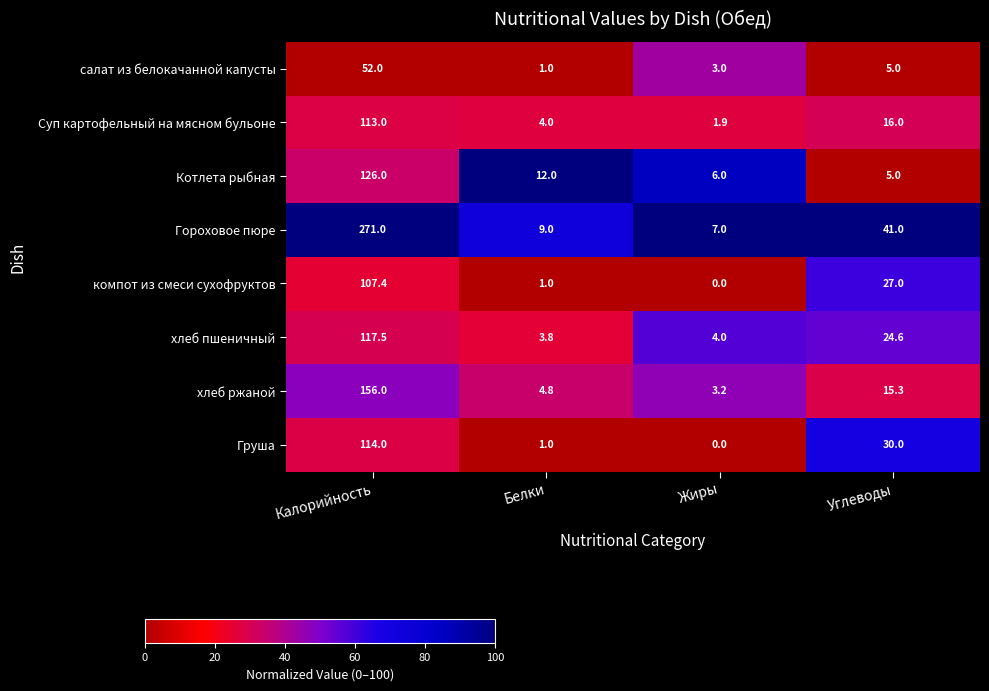

At how many categories does at least one series exceed 65?

1